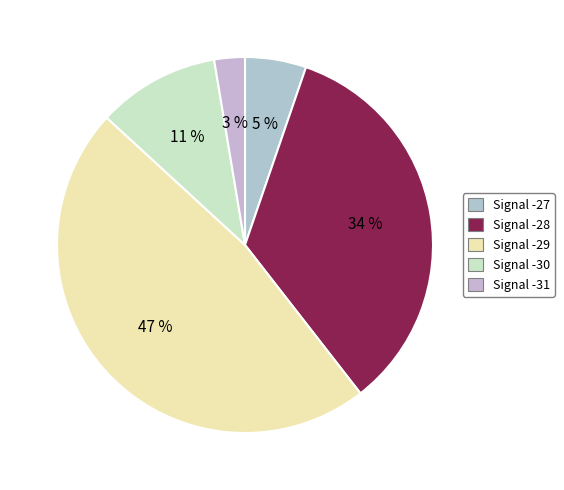

How many segments does this pie chart have?

5